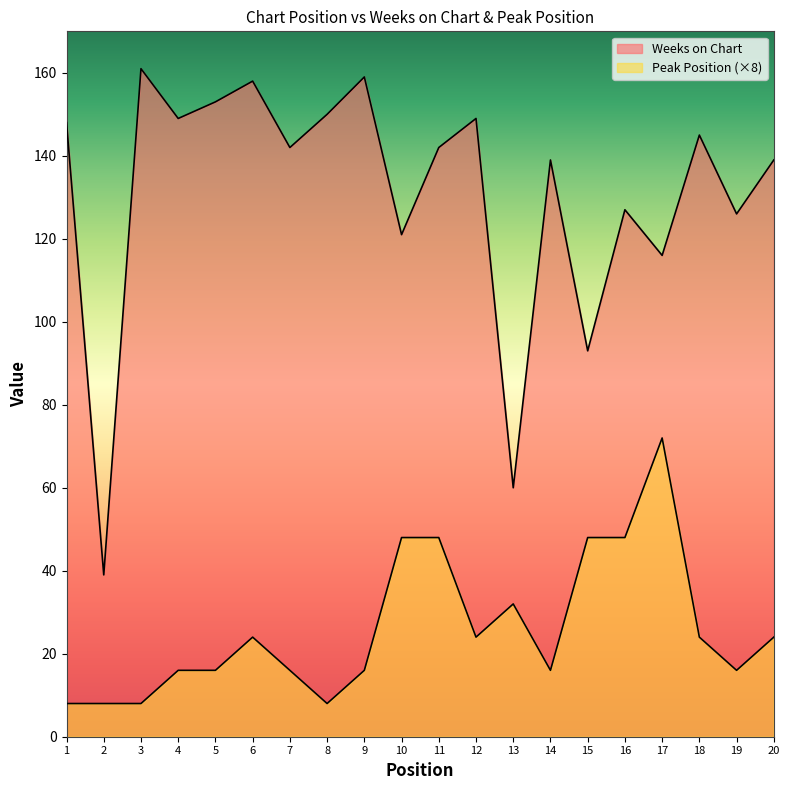

Does the chart have visible grid lines?

No